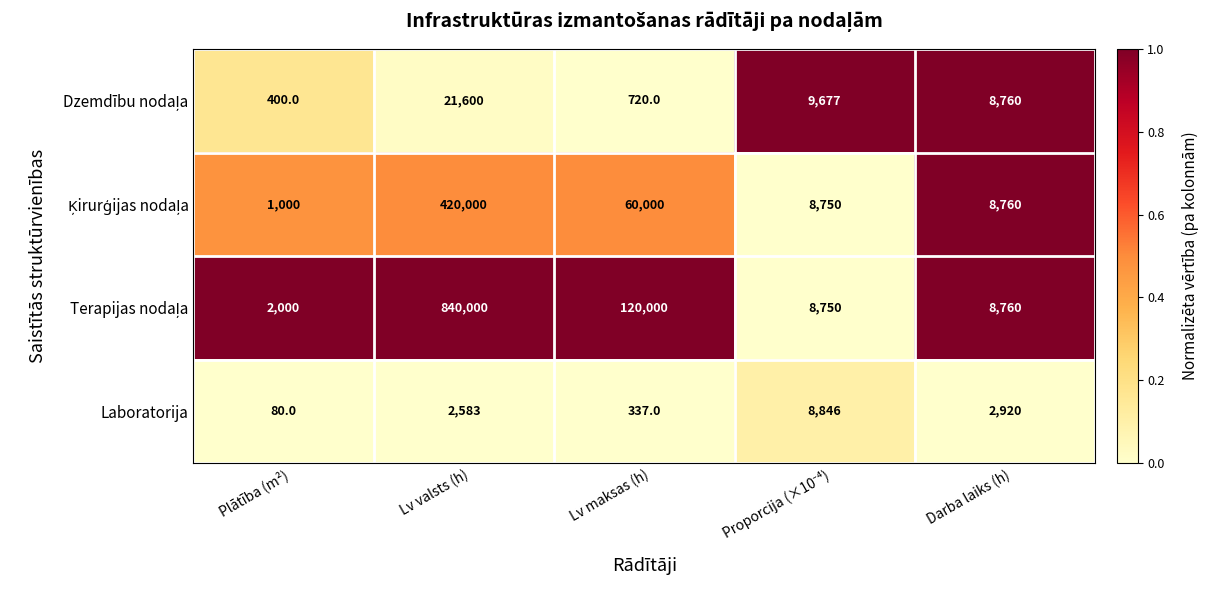

How many series are shown in this chart?

4